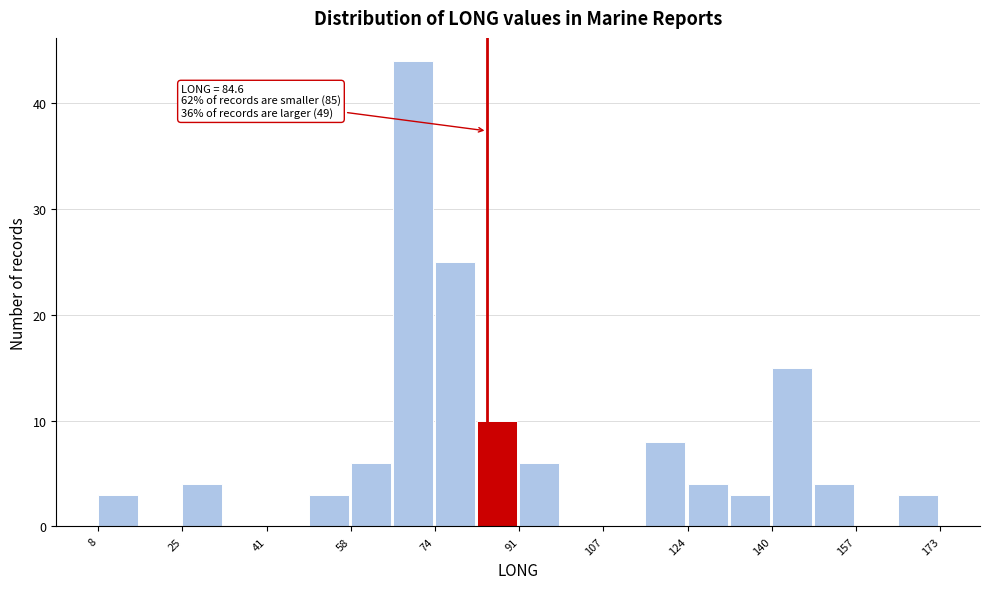

Which range on the x-axis has the tallest bar?

66 to 74